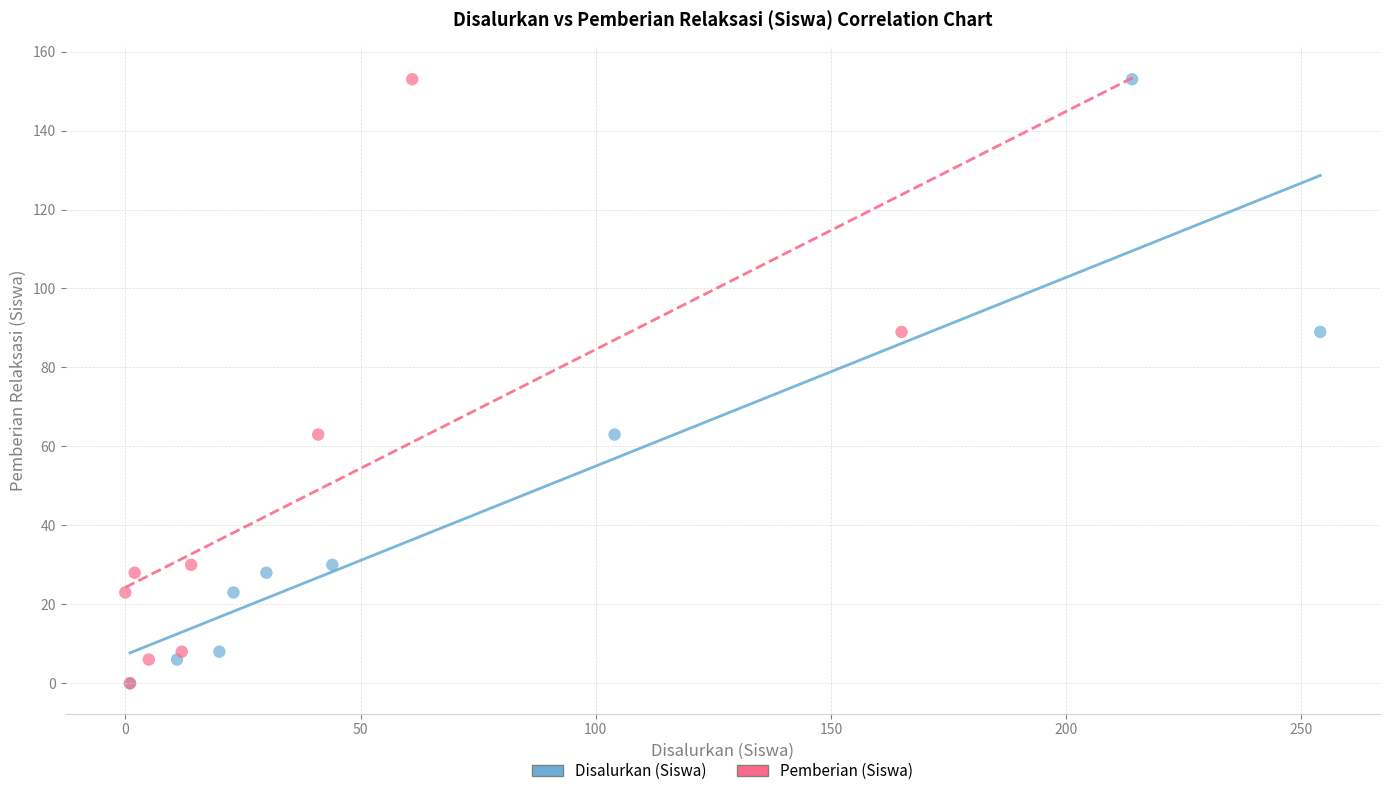

What are all the series names shown in the legend?

Disalurkan (Siswa), Pemberian (Siswa)